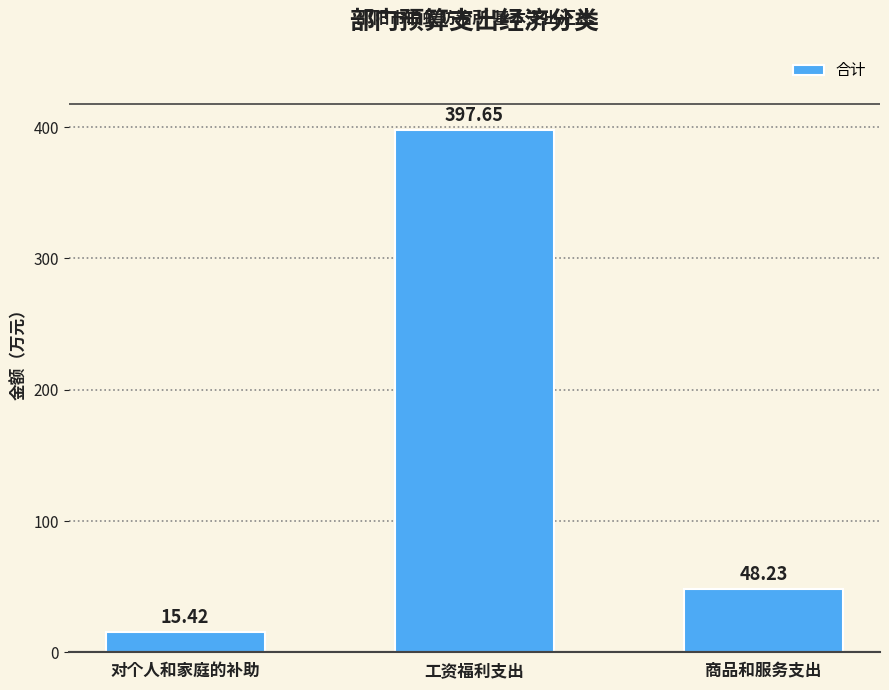

How many data points are above 48?

2